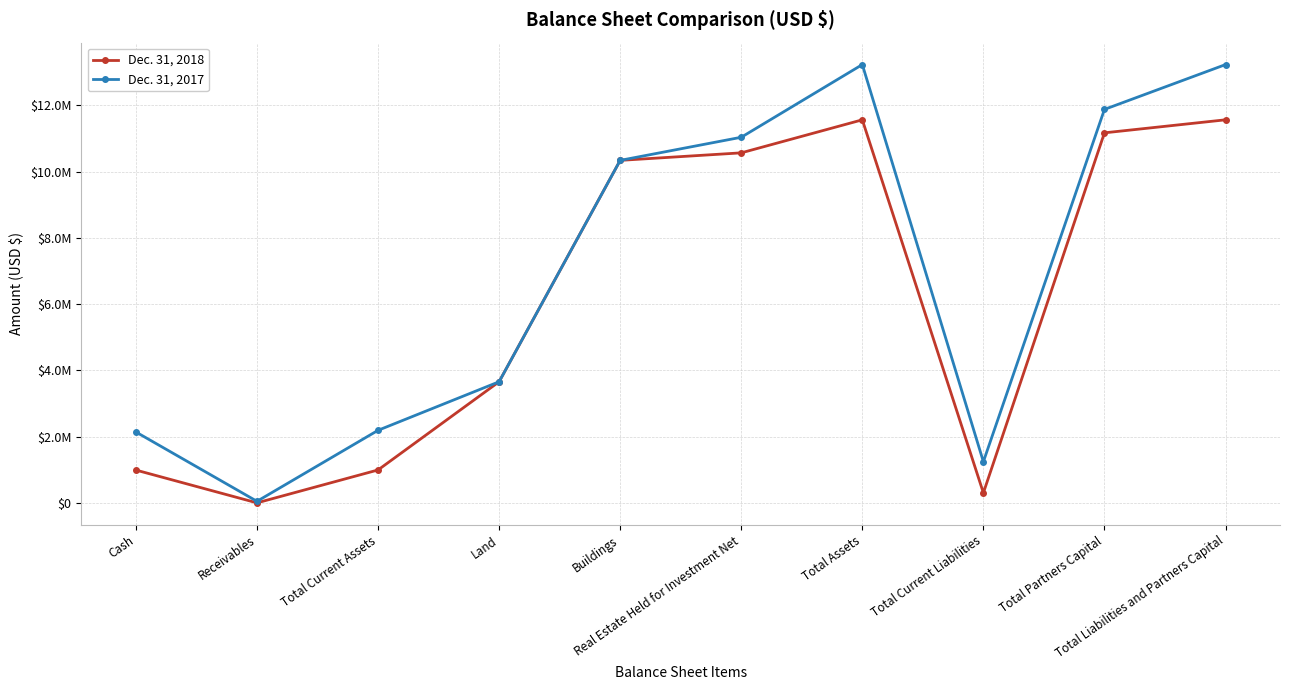

What is the total value across all series at Buildings?

20679078